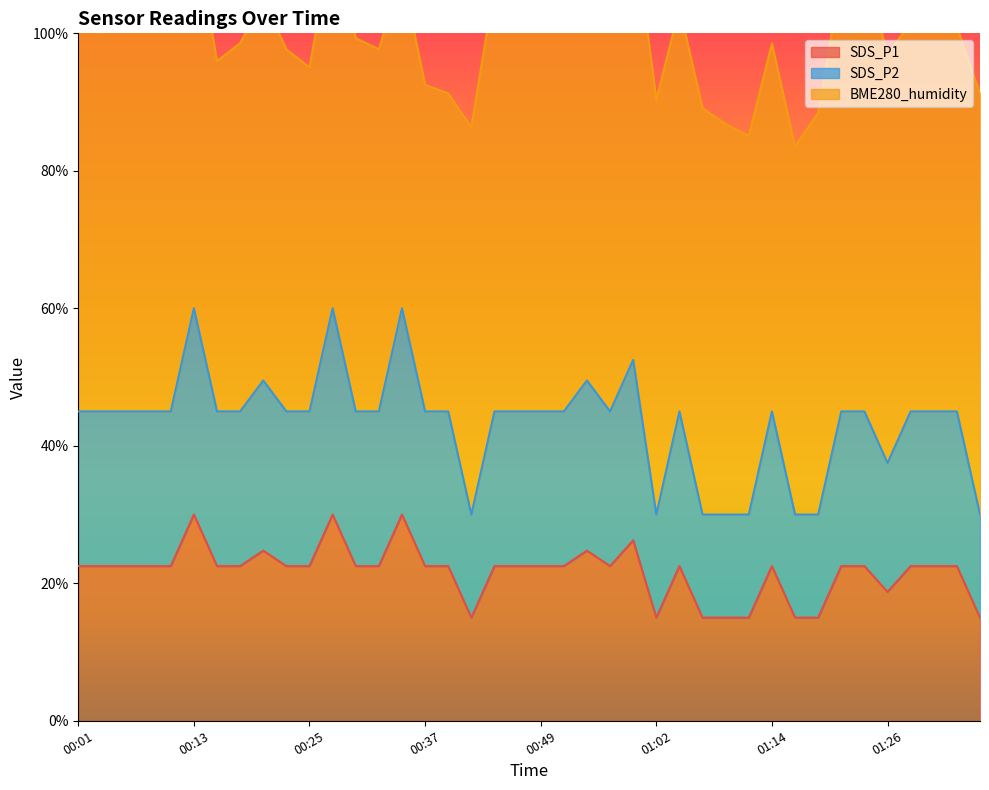

True or false: SDS_P1 and SDS_P2 cross at least once.

False